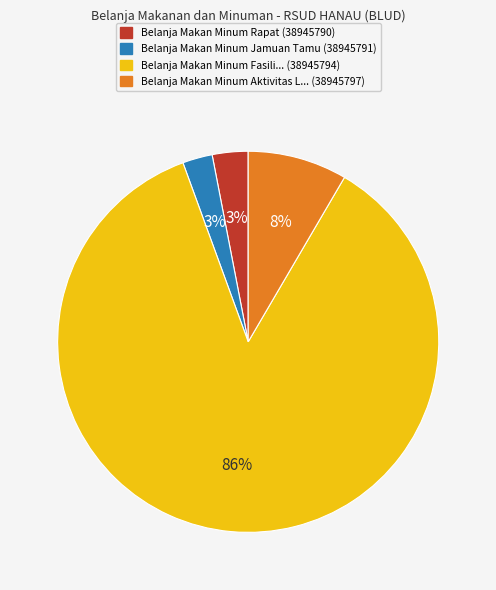

To the nearest percent, what is the difference between the largest and smallest slice percentages?

83%